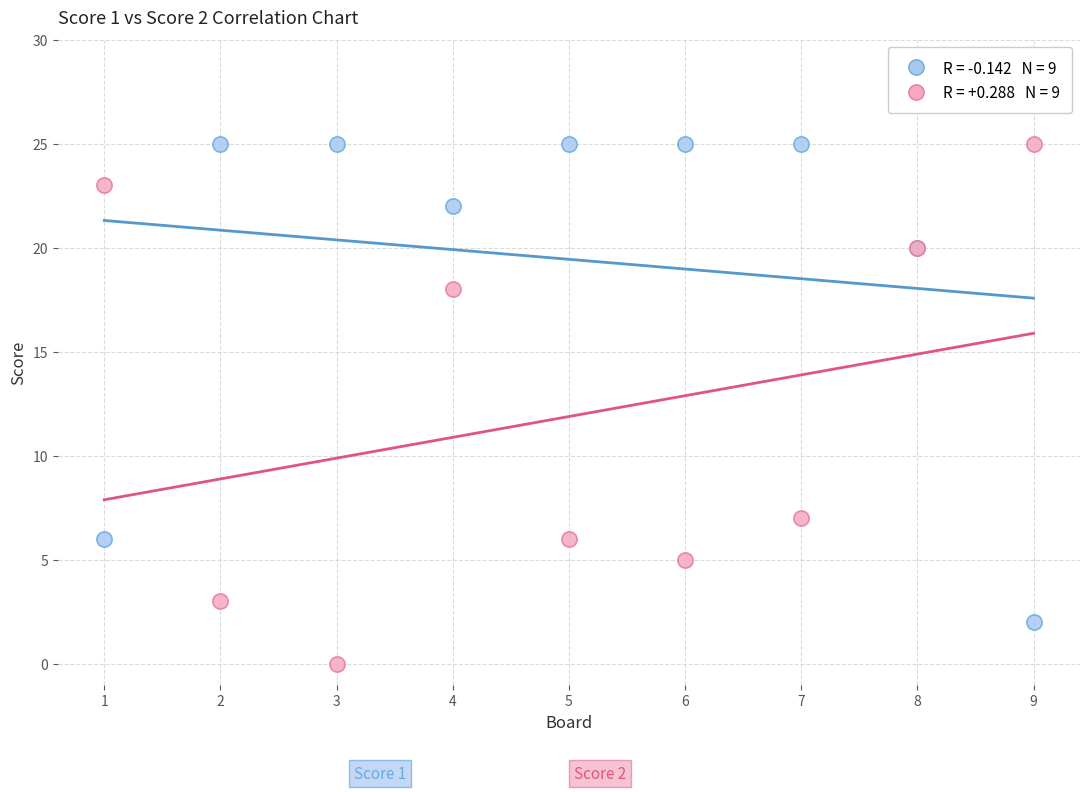

Across all series, what Y value is closest to 12?

7